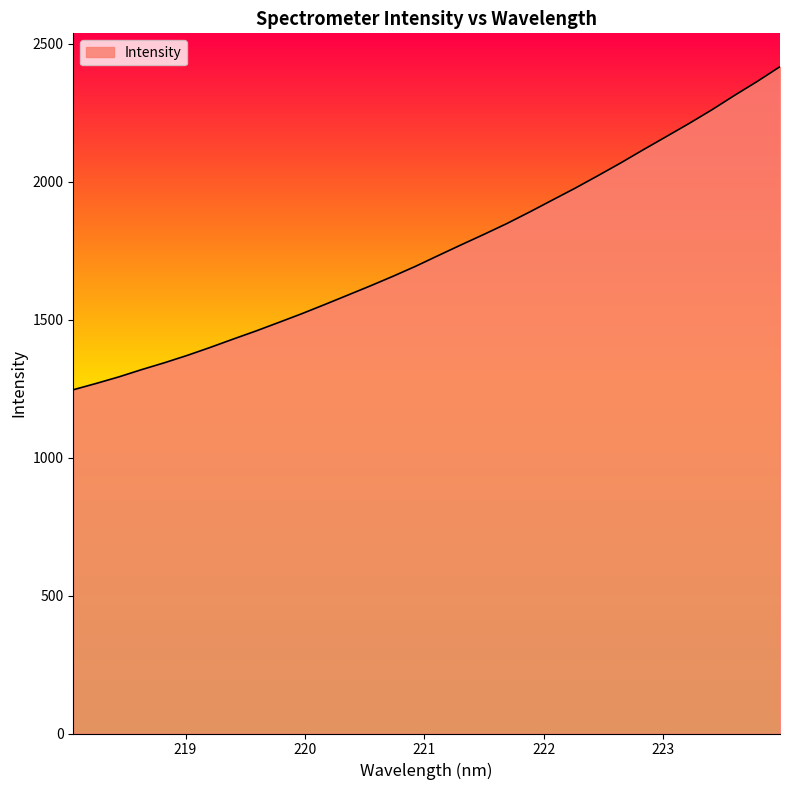

What is the maximum value shown in the chart?

2416.2